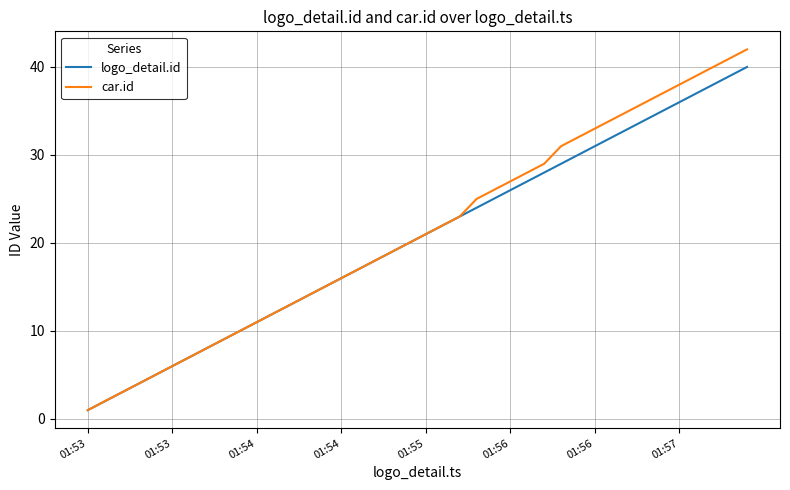

What are all the series names shown in the legend?

logo_detail.id, car.id